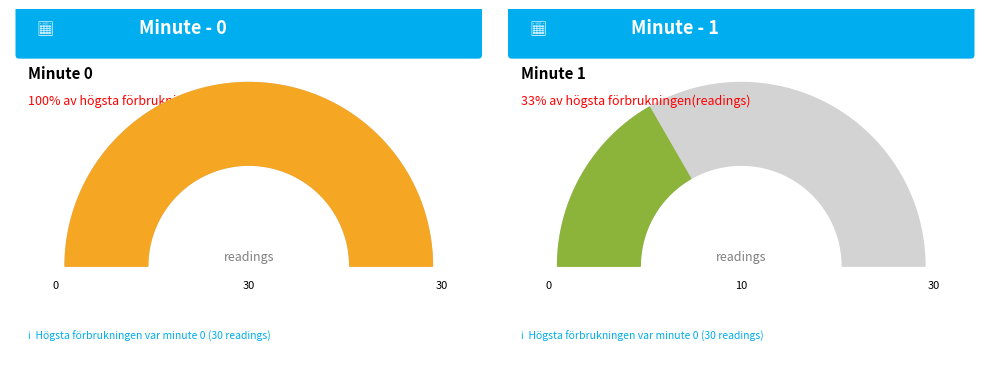

Between 22 and 36, which is larger?

36